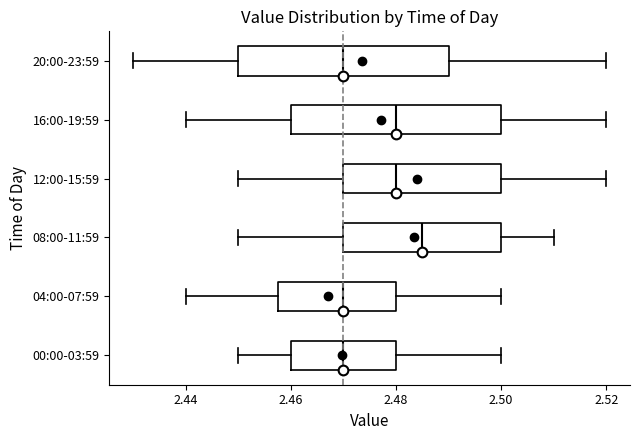

Where does the right whisker of the box for 12:00-15:59 end on the x-axis? The values are not printed on the chart, so give them approximately, as read against the axis.

2.520